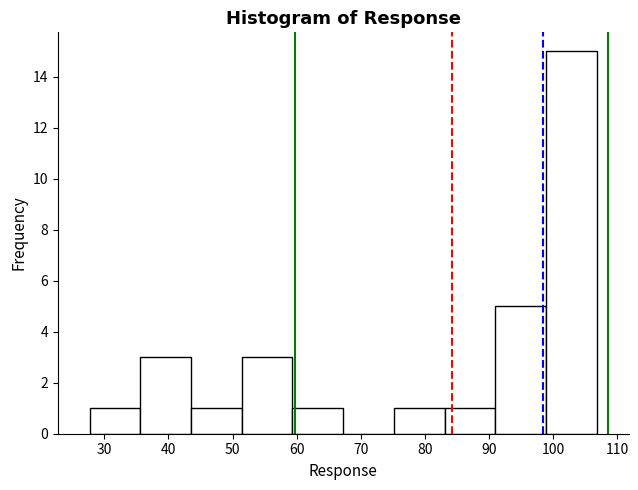

Which range on the x-axis has the tallest bar?

99 to 107